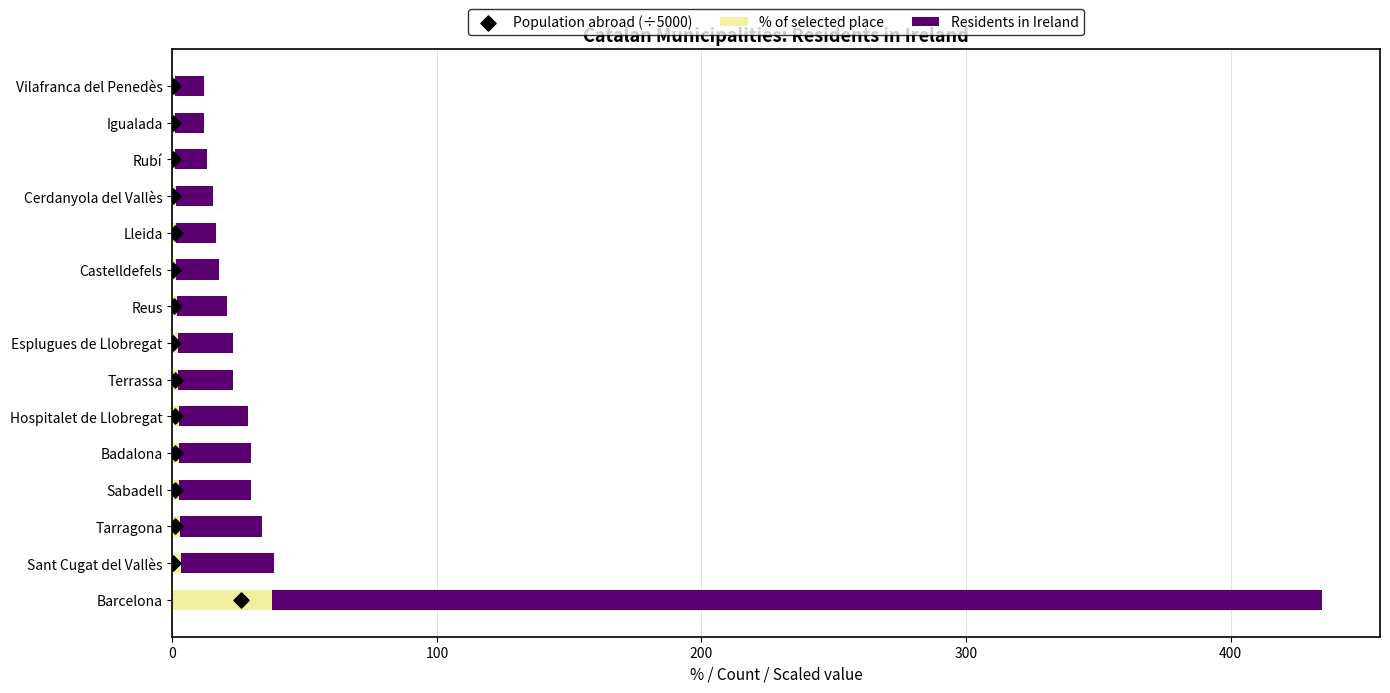

Which series has the largest total across all categories?

Residents in Ireland